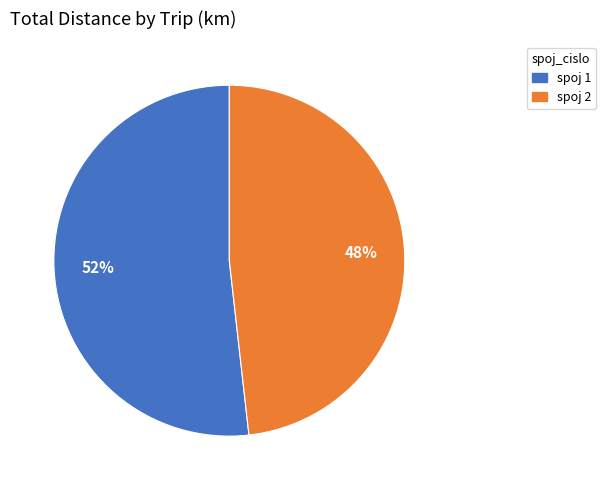

To the nearest percent, what is the average slice percentage?

50%